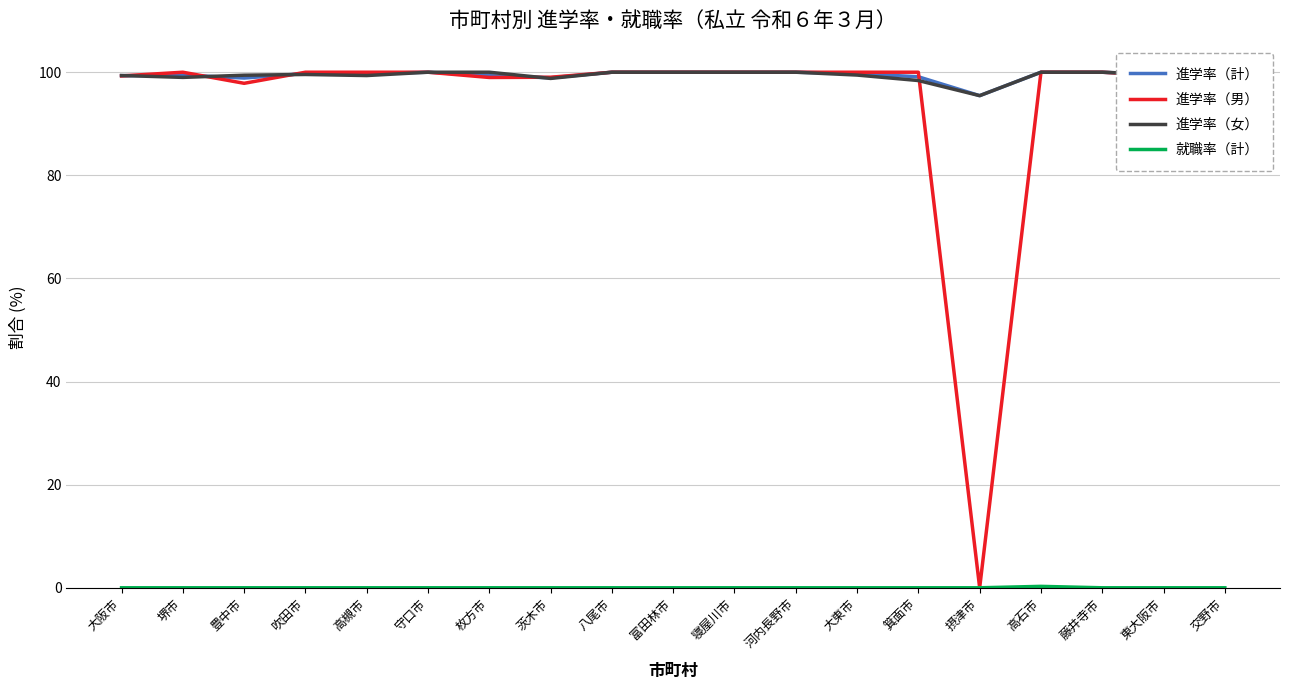

Reading right to left, extract all data points from this chart.

進学率（計）: 交野市=99.5	東大阪市=99.5	藤井寺市=100.0	高石市=100.0	摂津市=95.5	箕面市=99.1	大東市=99.7	河内長野市=100.0	寝屋川市=100.0	富田林市=100.0	八尾市=100.0	茨木市=98.9	枚方市=99.3	守口市=100.0	高槻市=99.7	吹田市=99.8	豊中市=98.9	堺市=99.4	大阪市=99.3
進学率（男）: 交野市=100.0	東大阪市=99.4	藤井寺市=100.0	高石市=100.0	摂津市=0.0	箕面市=100.0	大東市=100.0	河内長野市=100.0	寝屋川市=100.0	富田林市=100.0	八尾市=100.0	茨木市=99.0	枚方市=99.0	守口市=100.0	高槻市=100.0	吹田市=100.0	豊中市=97.8	堺市=100.0	大阪市=99.3
進学率（女）: 交野市=99.1	東大阪市=99.5	藤井寺市=100.0	高石市=100.0	摂津市=95.5	箕面市=98.4	大東市=99.4	河内長野市=100.0	寝屋川市=100.0	富田林市=100.0	八尾市=100.0	茨木市=98.8	枚方市=100.0	守口市=100.0	高槻市=99.4	吹田市=99.6	豊中市=99.4	堺市=99.0	大阪市=99.4
就職率（計）: 交野市=0.0	東大阪市=0.0	藤井寺市=0.0	高石市=0.3	摂津市=0.0	箕面市=0.0	大東市=0.0	河内長野市=0.0	寝屋川市=0.0	富田林市=0.0	八尾市=0.0	茨木市=0.0	枚方市=0.0	守口市=0.0	高槻市=0.0	吹田市=0.0	豊中市=0.0	堺市=0.0	大阪市=0.0